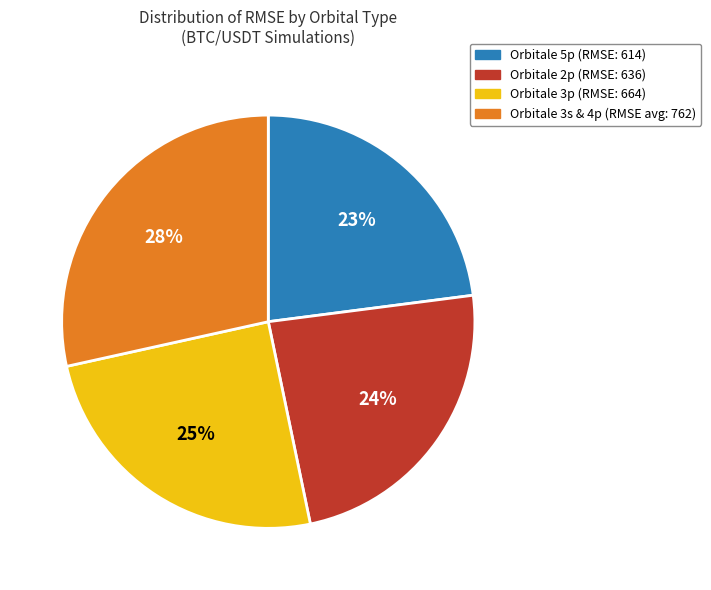

Does any single category account for the majority?

No